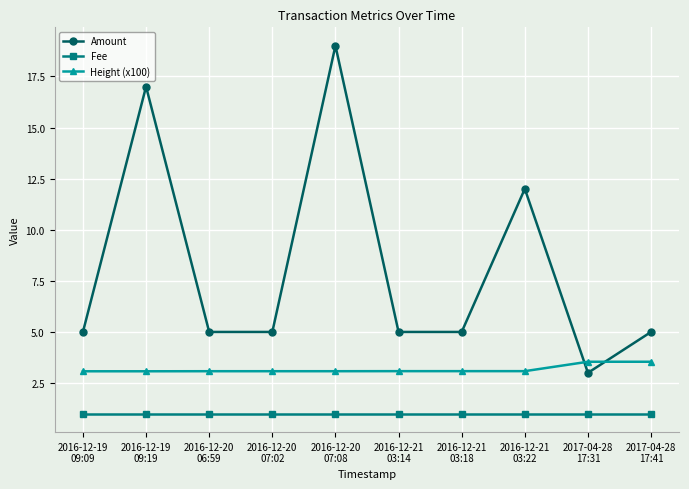

The value of Height (x100) at 2016-12-21
03:22 is 5.1. True or false?

False